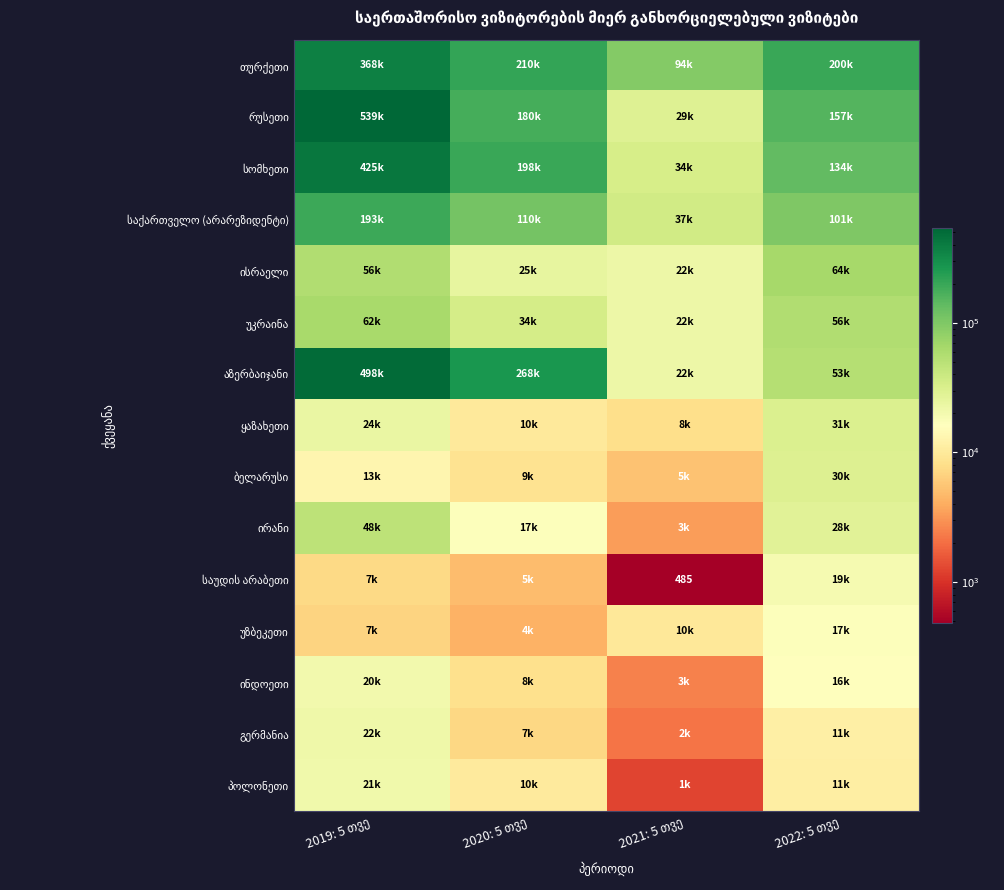

Is it true that ბელარუსი equals 41675 at 2022: 5 თვე?

False